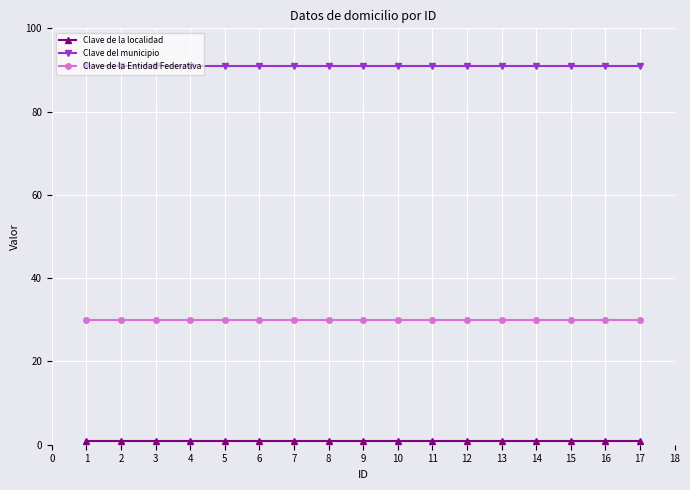

The Clave de la localidad series shows 1 at 5. True or false?

True